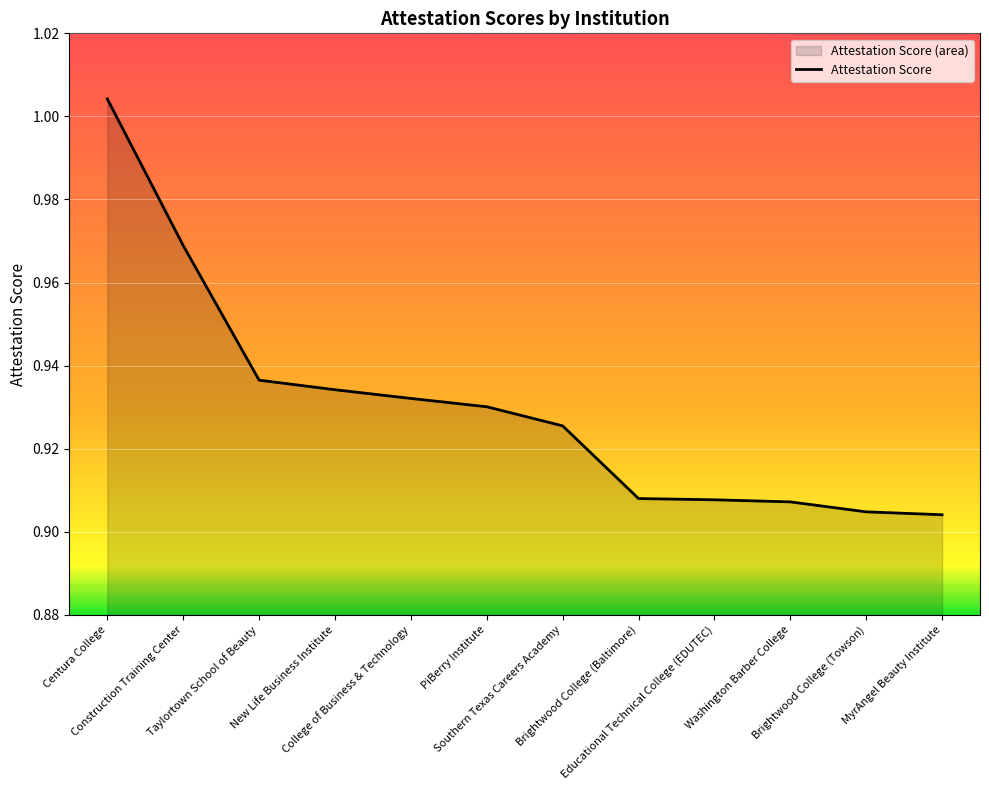

Does the chart display data point markers on the line(s)?

No